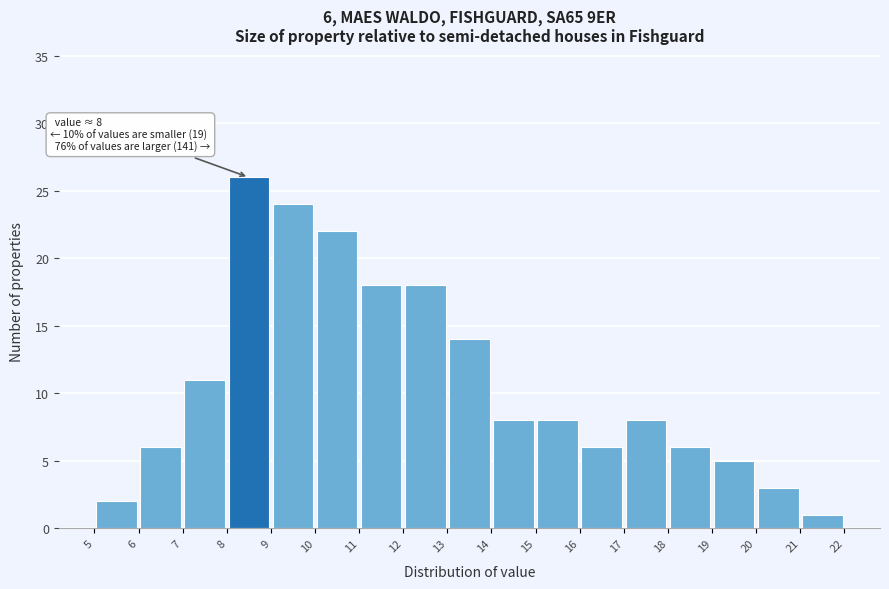

Over which range of the x-axis is the bar tallest?

8 to 9